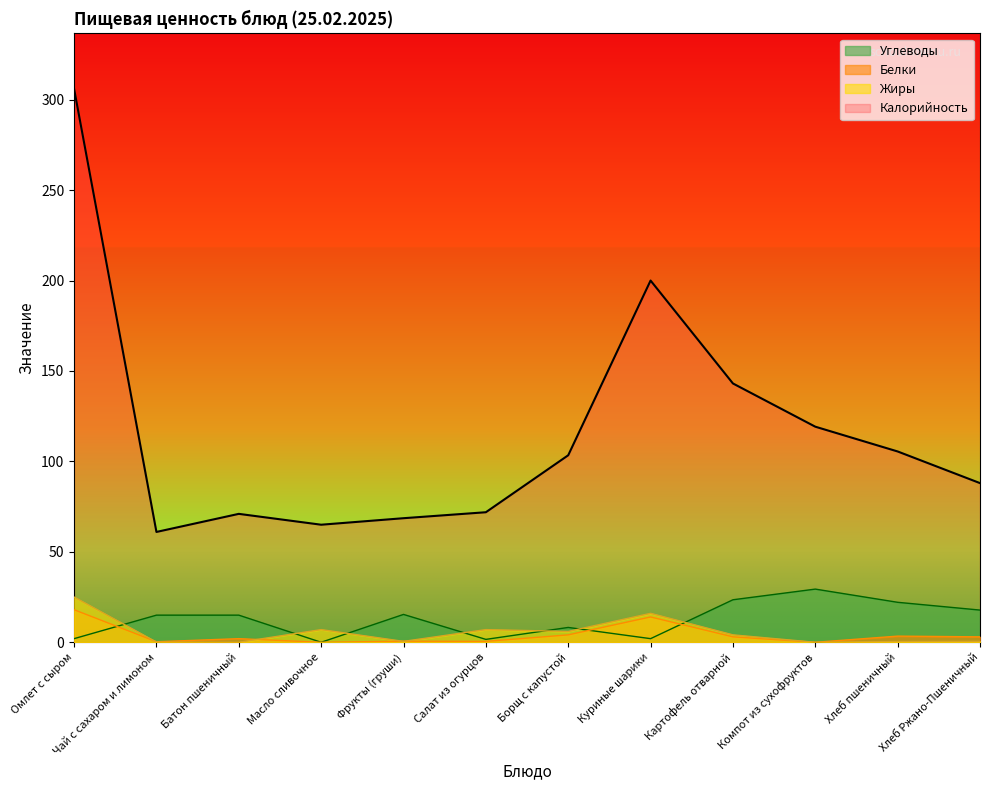

What is the average value of the Жиры series?

5.5